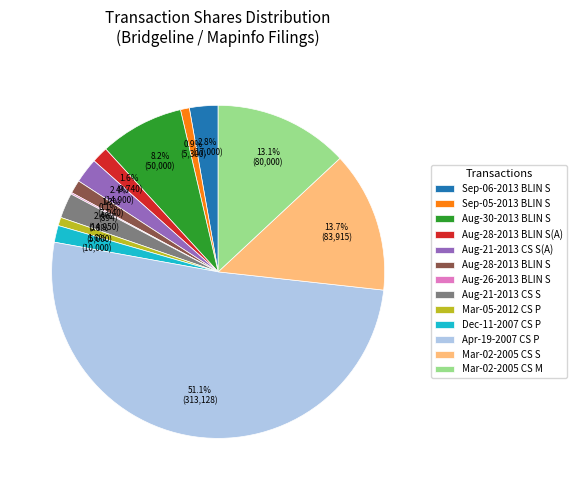

What is the ratio of the value at Aug-28-2013 BLIN S(A) to the value at Aug-28-2013 BLIN S?

1.2